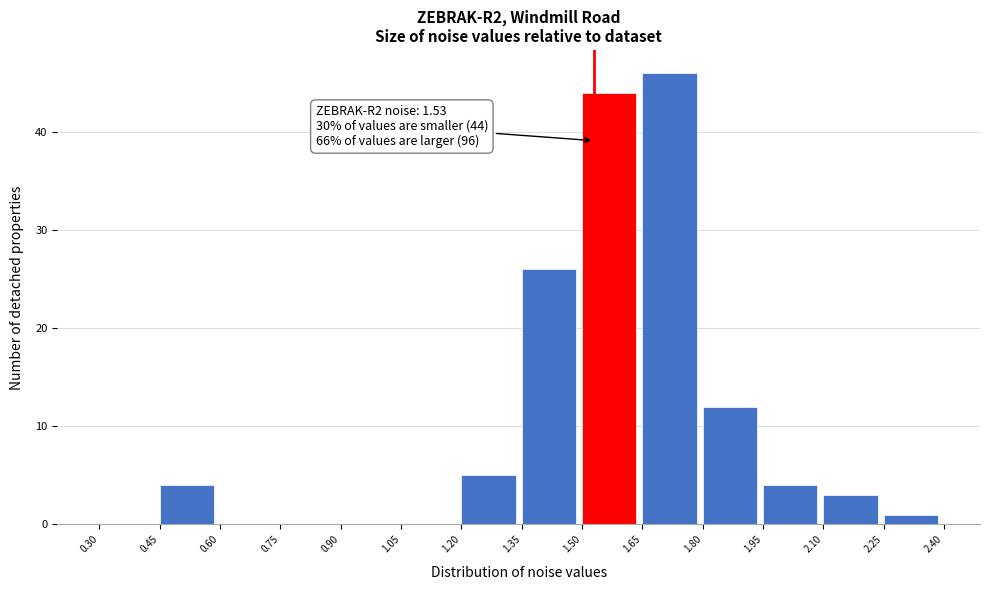

Which range on the x-axis has the tallest bar?

1.65 to 1.80